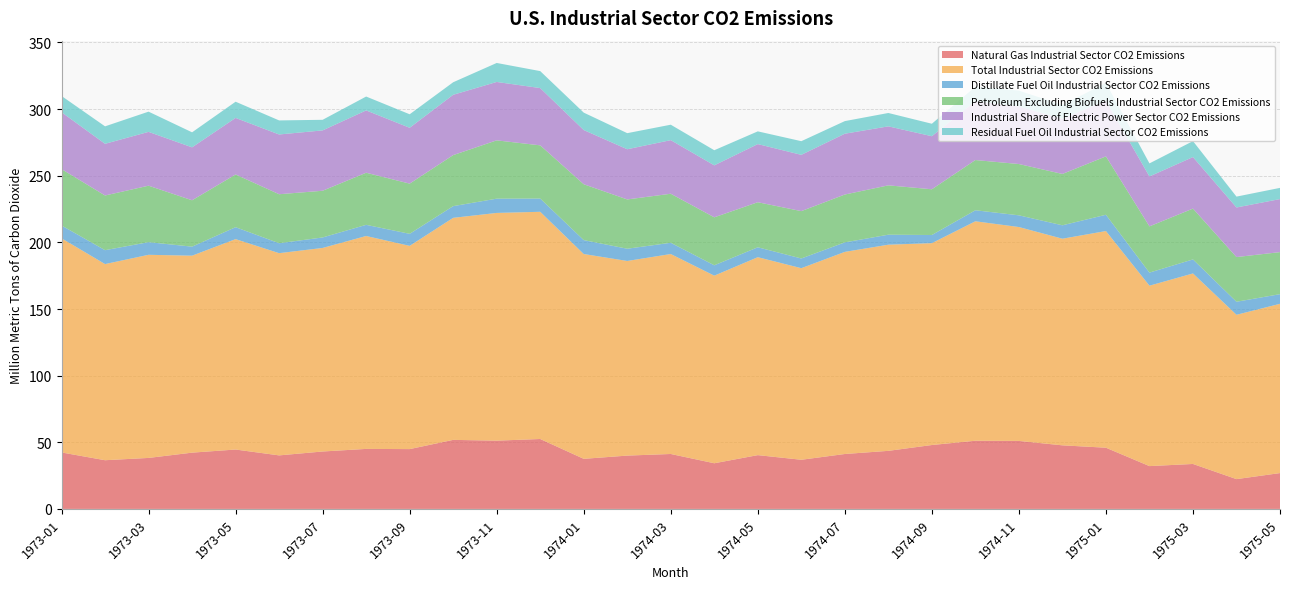

Reading right to left, extract all data points from this chart.

Natural Gas Industrial Sector CO2 Emissions: 26.9	22.4	33.7	32.1	45.9	47.7	51.0	51.2	47.9	43.6	41.2	36.9	40.4	34.3	41.2	40.0	37.6	52.5	51.2	51.8	44.9	45.0	43.1	40.2	44.6	42.2	38.3	36.5	42.4
Total Industrial Sector CO2 Emissions: 127.0	123.3	143.0	135.4	162.6	155.0	160.5	164.7	151.5	154.7	151.7	143.7	148.5	140.8	150.0	146.0	153.7	170.5	170.9	166.6	152.5	159.8	152.7	151.7	157.9	147.8	152.4	147.2	160.7
Distillate Fuel Oil Industrial Sector CO2 Emissions: 7.2	9.8	10.5	9.8	12.2	10.1	8.8	8.3	6.1	7.5	7.1	7.3	7.4	7.8	8.4	9.2	10.4	9.9	10.7	8.8	9.0	8.4	7.9	7.5	9.0	6.8	9.5	10.4	9.6
Petroleum Excluding Biofuels Industrial Sector CO2 Emissions: 31.6	33.5	38.1	34.7	43.8	38.5	38.5	37.7	34.3	37.0	35.9	35.5	33.8	36.0	36.8	37.0	41.9	39.9	43.8	38.3	37.7	39.1	35.0	36.8	39.6	34.8	42.4	41.0	42.3
Industrial Share of Electric Power Sector CO2 Emissions: 39.8	37.2	38.7	37.5	41.8	41.5	43.2	44.3	39.8	44.3	45.6	42.2	43.6	39.0	40.2	37.7	40.7	43.0	43.8	45.3	41.9	46.8	45.3	44.8	42.4	39.7	40.4	38.8	42.6
Residual Fuel Oil Industrial Sector CO2 Emissions: 8.4	8.2	12.0	9.8	13.4	10.3	11.9	10.8	9.4	10.0	9.5	10.2	9.6	11.3	11.6	12.1	13.1	12.7	14.2	9.4	10.1	10.4	8.0	10.6	12.2	11.3	15.2	13.1	12.2